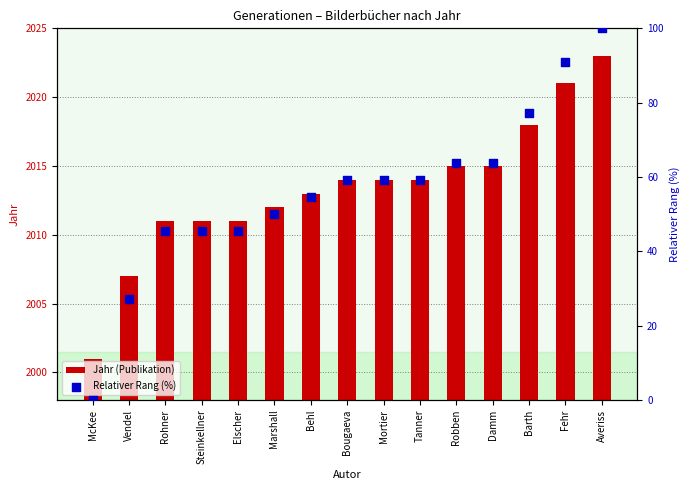

Which series has the widest spread of Y values?

Relativer Rang (%)